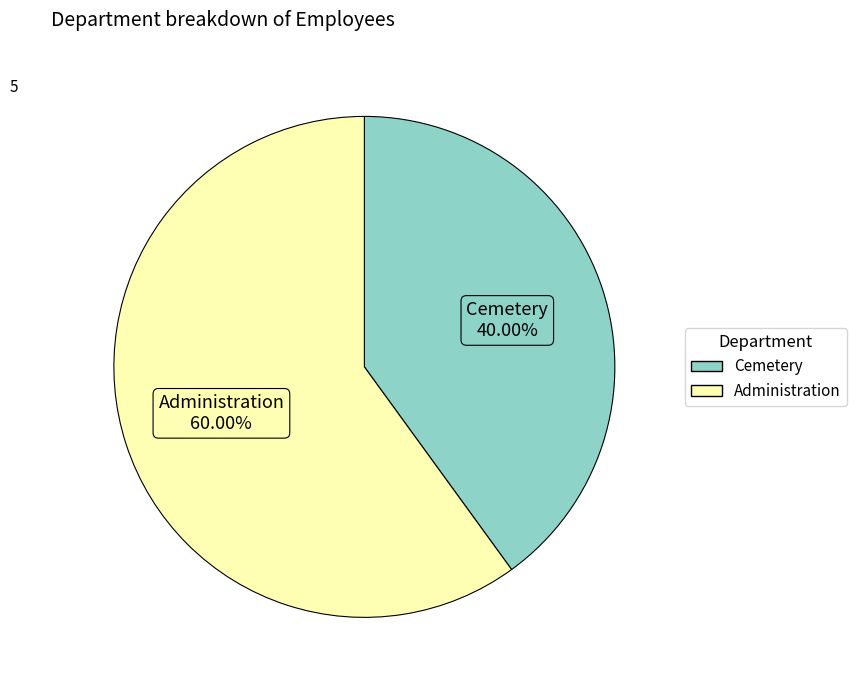

The Administration slice represents 60% of the pie. True or false?

True